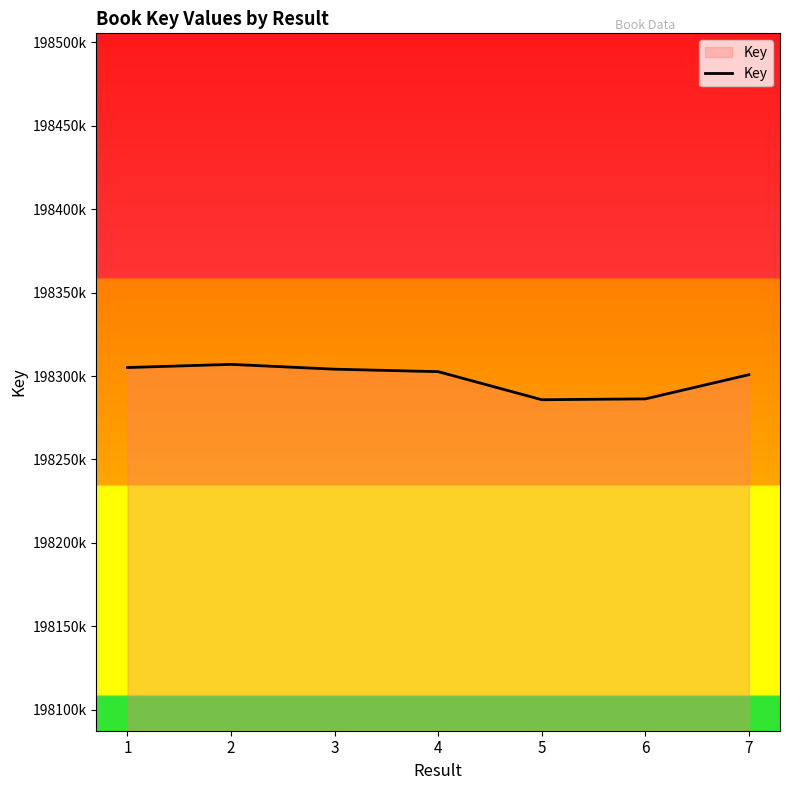

Which has a higher value, 6 or 7?

7